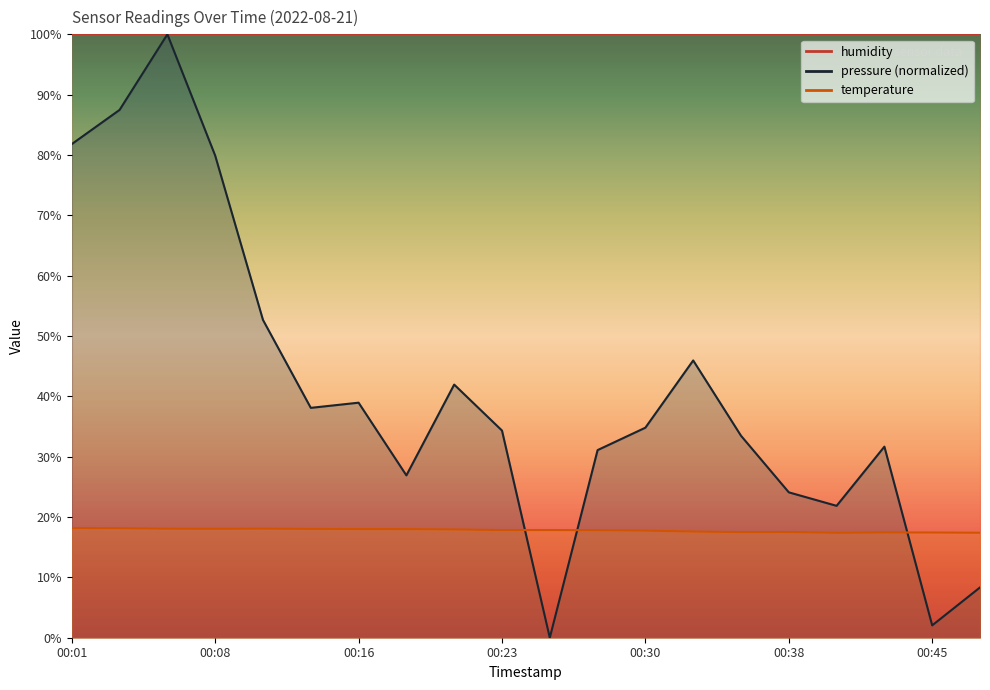

Between 00:35 and 00:06, which is larger?

00:06